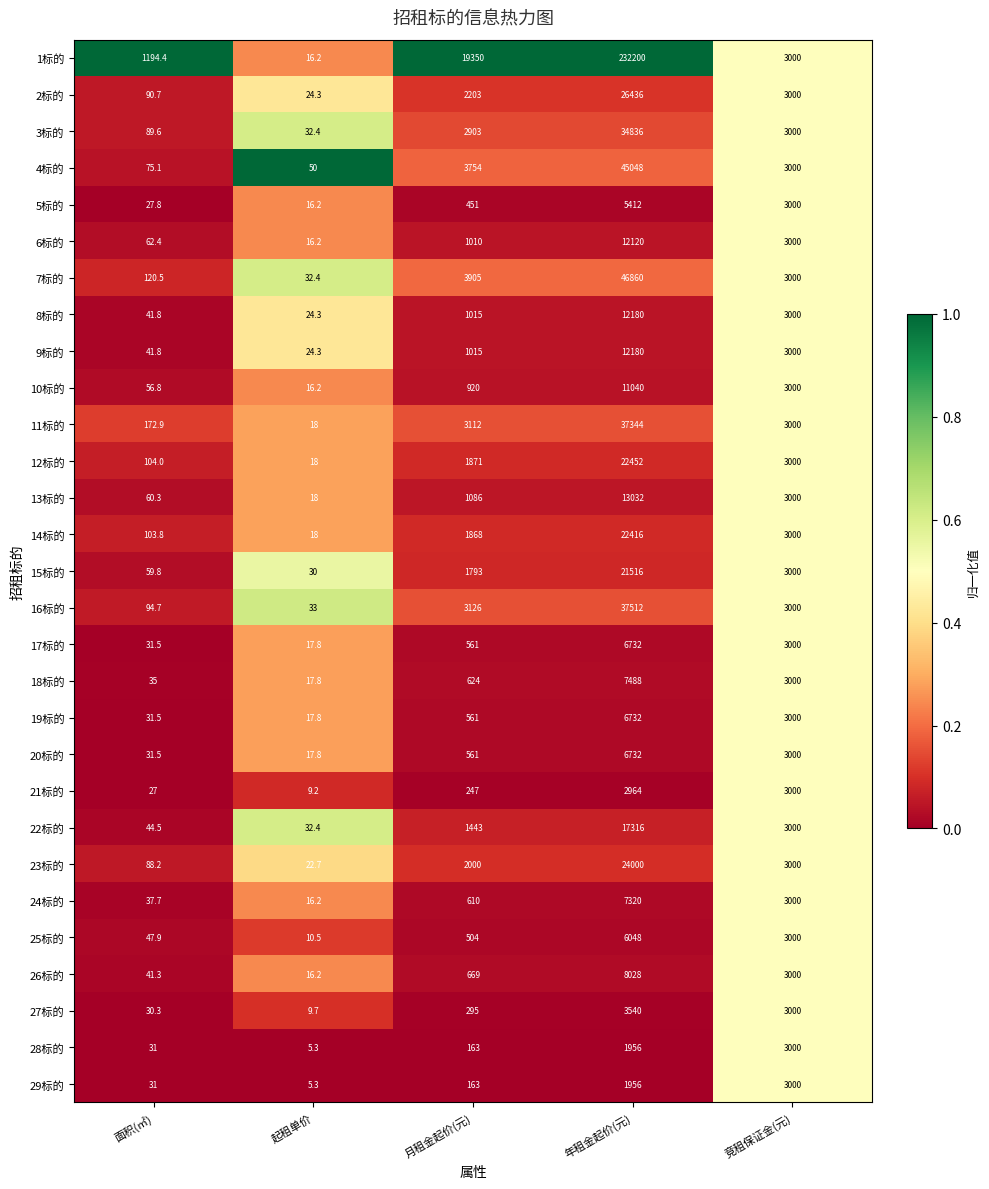

What is the greatest value displayed?

232200.0